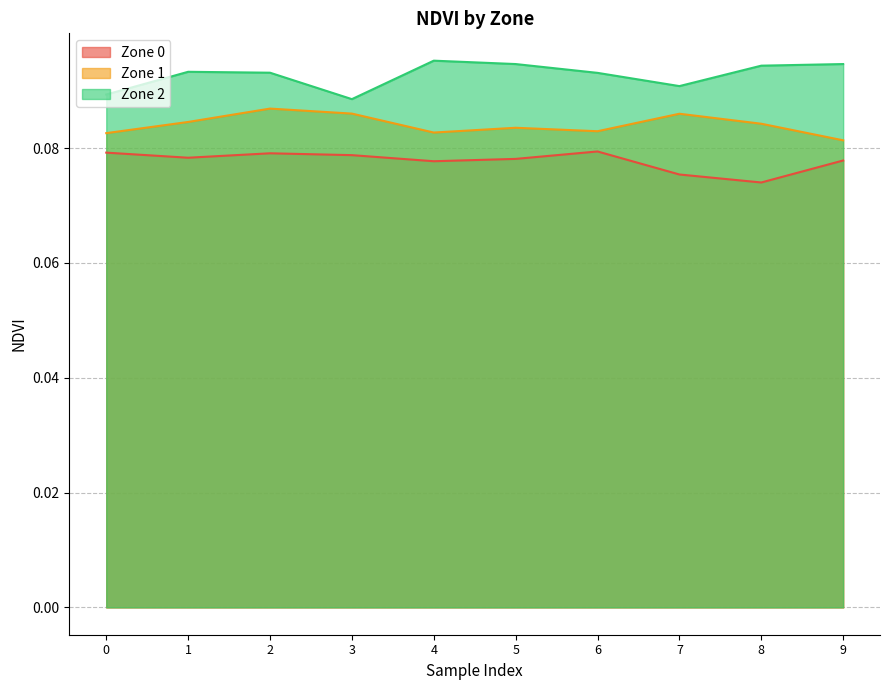

Count the Zone 0 values in the range 0 to 1.

10